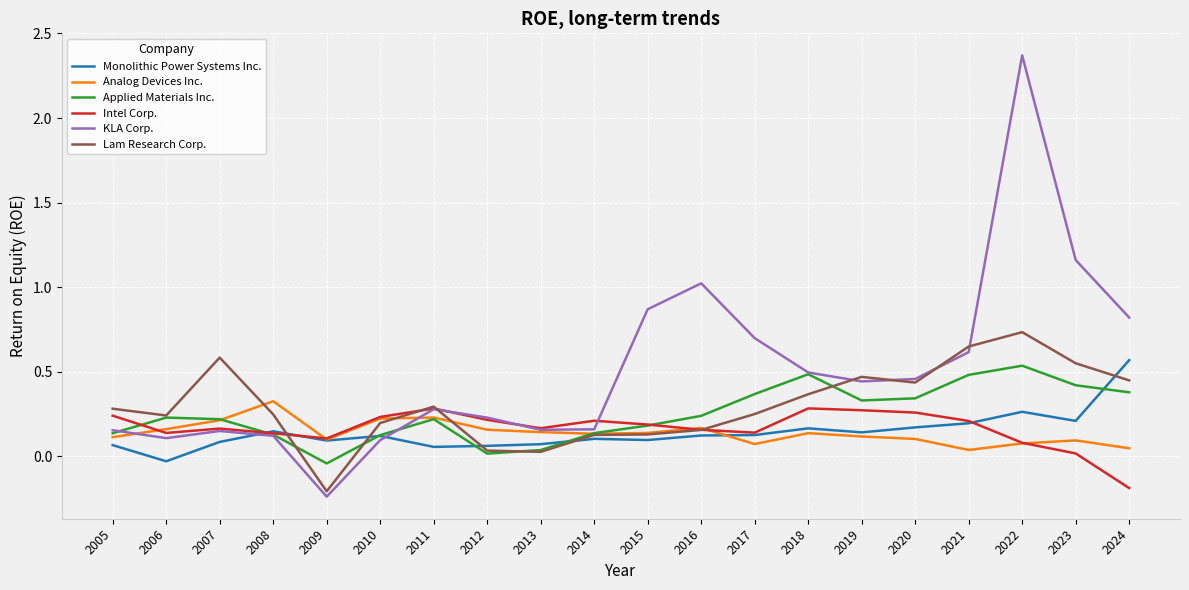

Which series has the largest total across all categories?

KLA Corp.